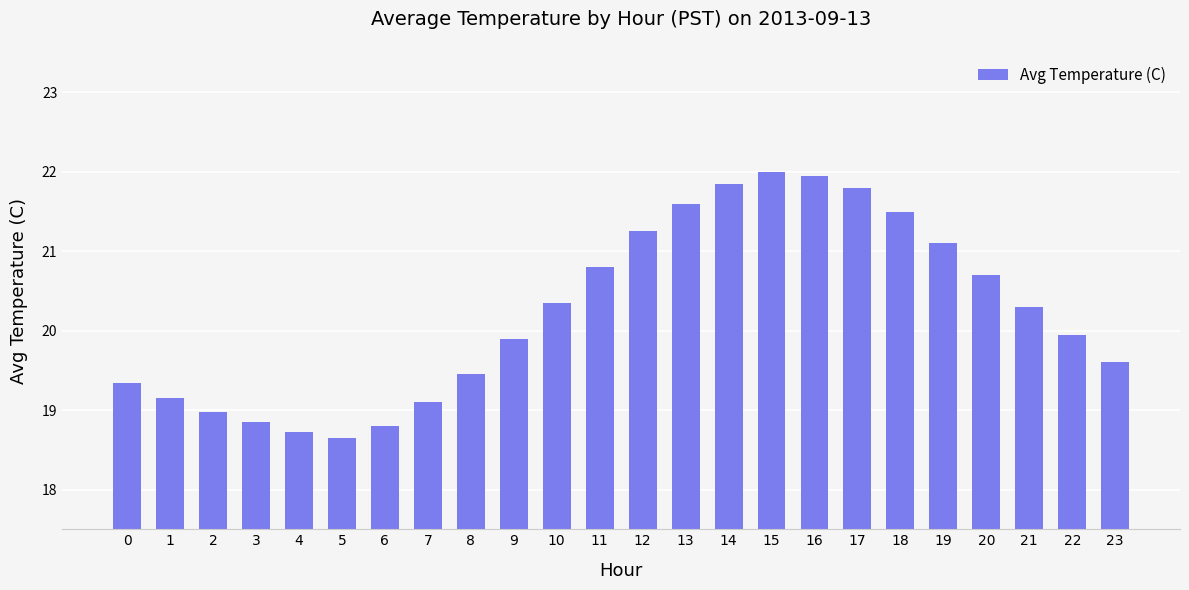

Which has a higher value, 9 or 22?

22